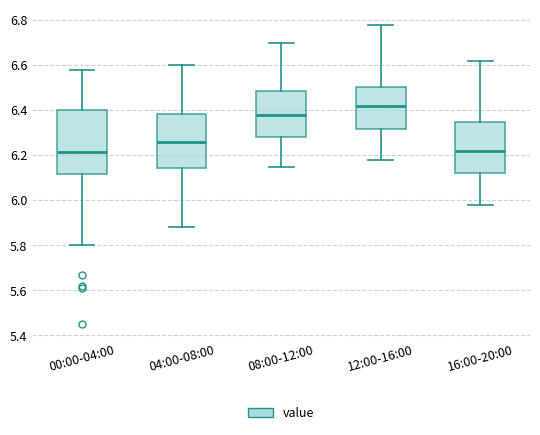

Reading left to right, transcribe this box plot: for each box, give where its median line is, the range the box spans, and where its two whiskers end, as read against the y-axis. The values are not printed on the chart, so give them approximately, as read against the axis.

00:00-04:00: median 6.22, box 6.12 to 6.40, whiskers 5.80 to 6.58
04:00-08:00: median 6.26, box 6.14 to 6.38, whiskers 5.88 to 6.60
08:00-12:00: median 6.38, box 6.28 to 6.48, whiskers 6.16 to 6.70
12:00-16:00: median 6.42, box 6.32 to 6.50, whiskers 6.18 to 6.78
16:00-20:00: median 6.22, box 6.12 to 6.36, whiskers 5.98 to 6.62